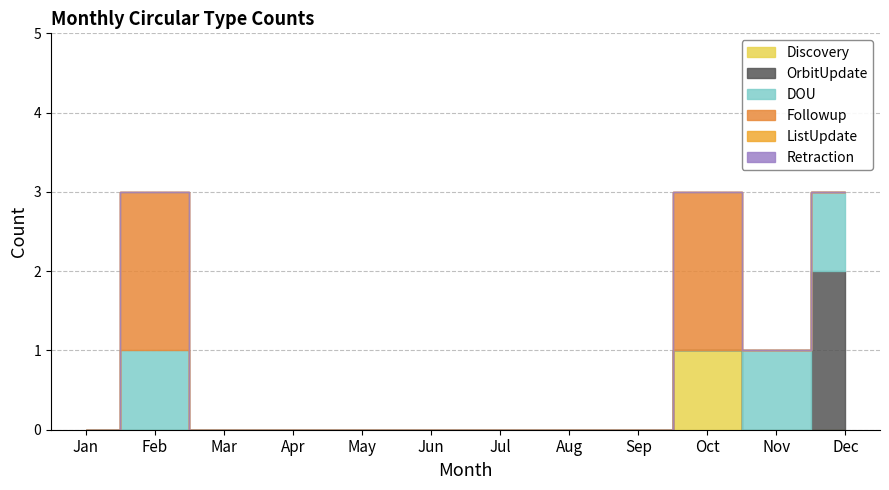

Does the chart have visible grid lines?

Yes